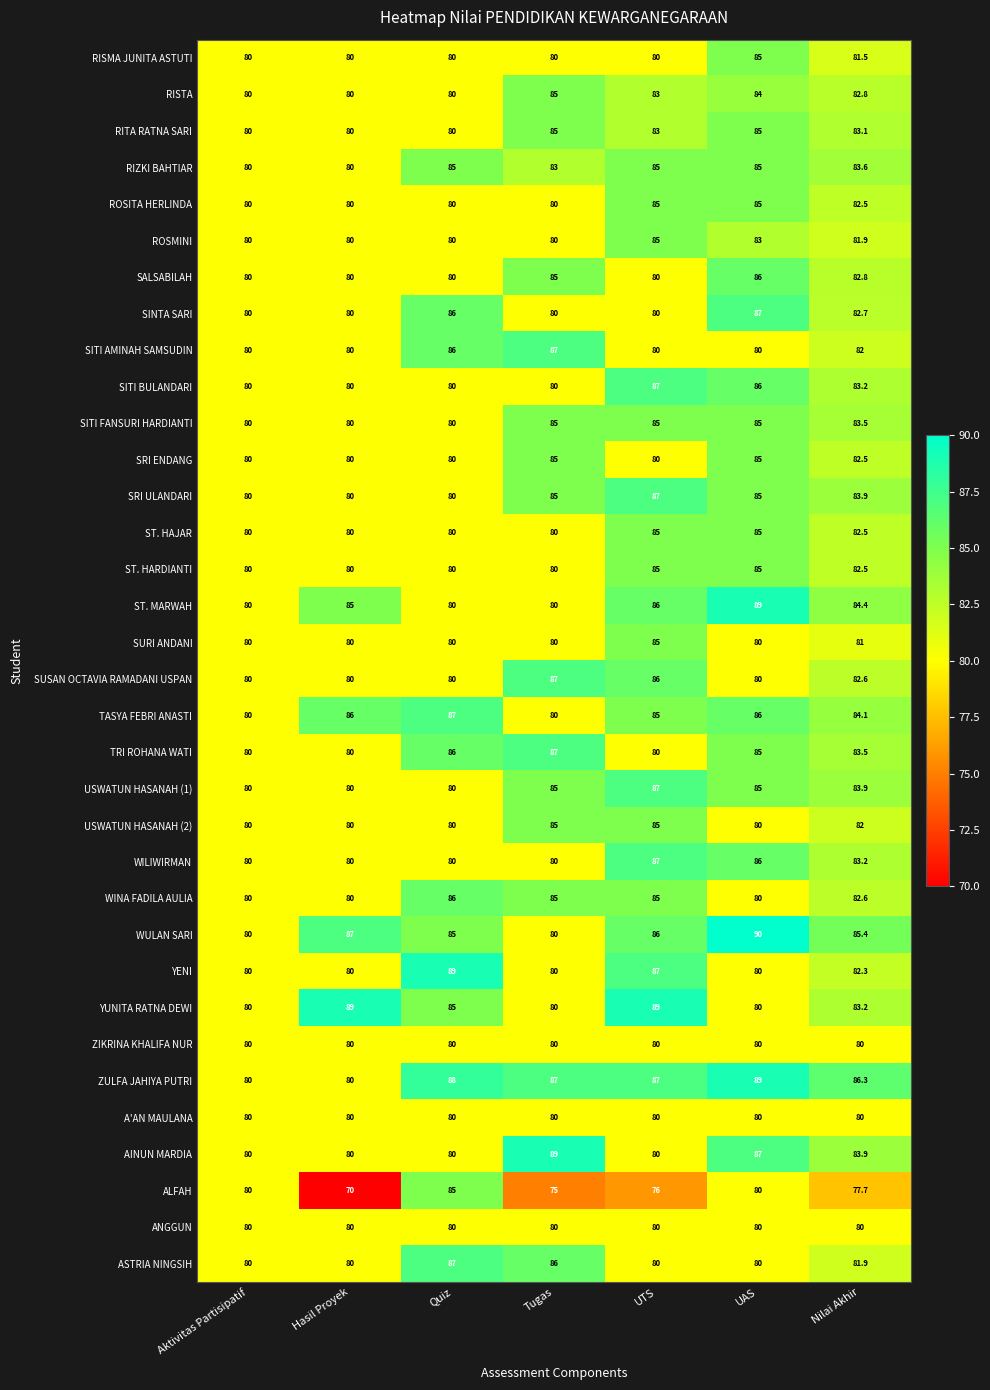

The value of TRI ROHANA WATI at Hasil Proyek is 17.7. True or false?

False